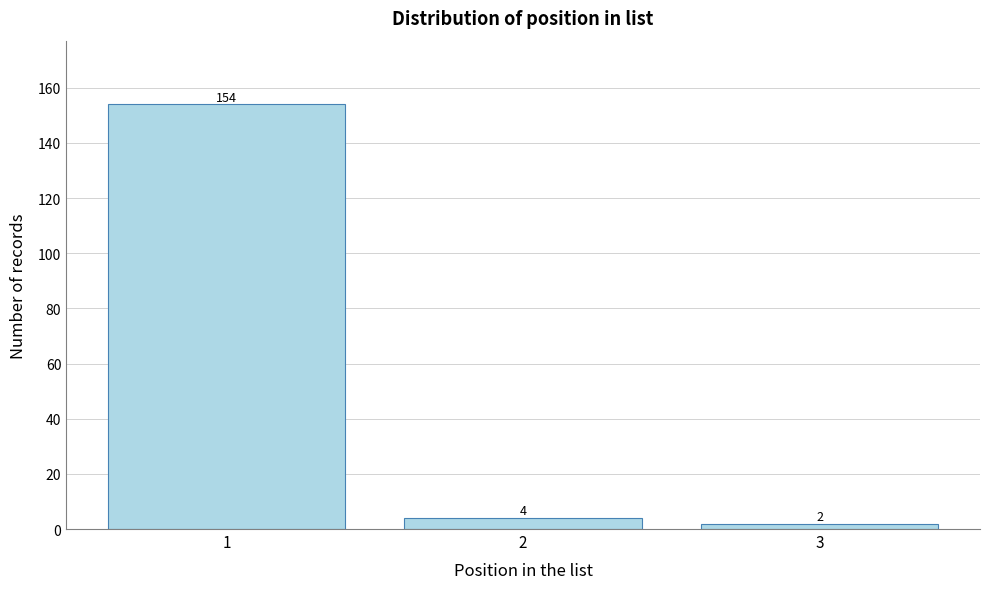

Reading left to right, extract all data points from this chart.

1=154	2=4	3=2